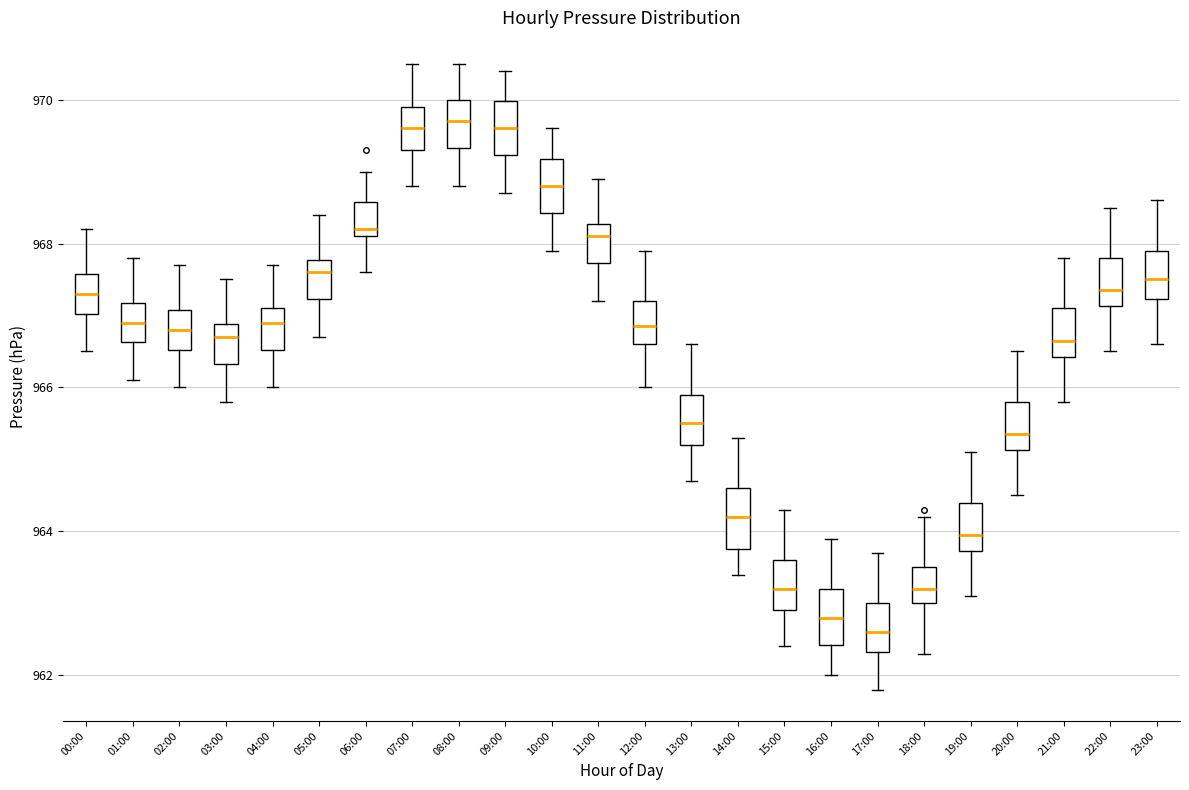

Reading left to right, transcribe this box plot: for each box, give where its median line is, the range the box spans, and where its two whiskers end, as read against the y-axis. The values are not printed on the chart, so give them approximately, as read against the axis.

00:00: median 967.4, box 967.0 to 967.6, whiskers 966.6 to 968.2
01:00: median 967.0, box 966.6 to 967.2, whiskers 966.2 to 967.8
02:00: median 966.8, box 966.6 to 967.0, whiskers 966.0 to 967.8
03:00: median 966.8 (just below the box's upper edge), box 966.4 to 966.8, whiskers 965.8 to 967.6
04:00: median 967.0, box 966.6 to 967.2, whiskers 966.0 to 967.8
05:00: median 967.6, box 967.2 to 967.8, whiskers 966.8 to 968.4
06:00: median 968.2 (just above the box's lower edge), box 968.2 to 968.6, whiskers 967.6 to 969.0
07:00: median 969.6, box 969.4 to 970.0, whiskers 968.8 to 970.6
08:00: median 969.8, box 969.4 to 970.0, whiskers 968.8 to 970.6
09:00: median 969.6, box 969.2 to 970.0, whiskers 968.8 to 970.4
10:00: median 968.8, box 968.4 to 969.2, whiskers 968.0 to 969.6
11:00: median 968.2 (just below the box's upper edge), box 967.8 to 968.2, whiskers 967.2 to 969.0
12:00: median 966.8, box 966.6 to 967.2, whiskers 966.0 to 968.0
13:00: median 965.6, box 965.2 to 966.0, whiskers 964.8 to 966.6
14:00: median 964.2, box 963.8 to 964.6, whiskers 963.4 to 965.4
15:00: median 963.2, box 963.0 to 963.6, whiskers 962.4 to 964.4
16:00: median 962.8, box 962.4 to 963.2, whiskers 962.0 to 964.0
17:00: median 962.6, box 962.4 to 963.0, whiskers 961.8 to 963.8
18:00: median 963.2, box 963.0 to 963.6, whiskers 962.4 to 964.2
19:00: median 964.0, box 963.8 to 964.4, whiskers 963.2 to 965.2
20:00: median 965.4, box 965.2 to 965.8, whiskers 964.6 to 966.6
21:00: median 966.6, box 966.4 to 967.2, whiskers 965.8 to 967.8
22:00: median 967.4, box 967.2 to 967.8, whiskers 966.6 to 968.6
23:00: median 967.6, box 967.2 to 968.0, whiskers 966.6 to 968.6